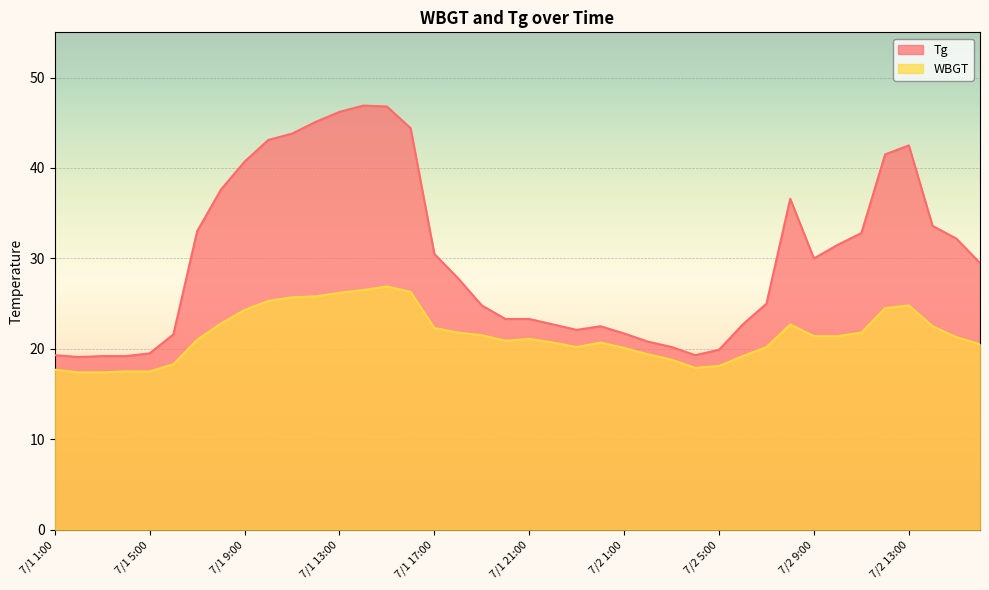

At which label does WBGT reach its minimum?

7/1 2:00